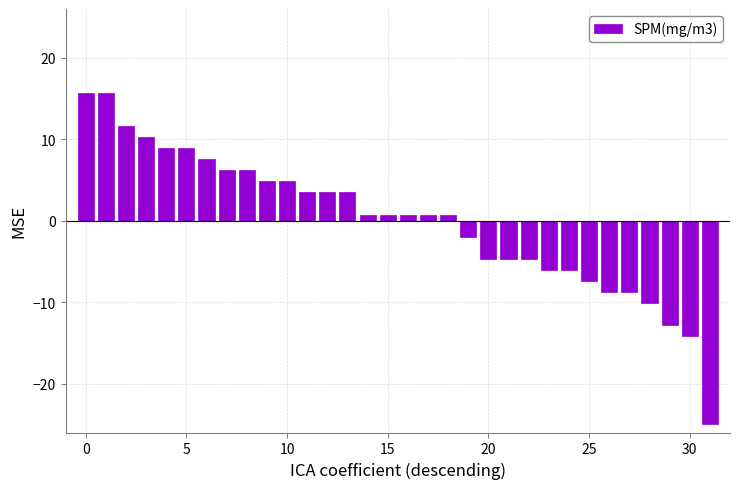

How many bars are there in total?

32